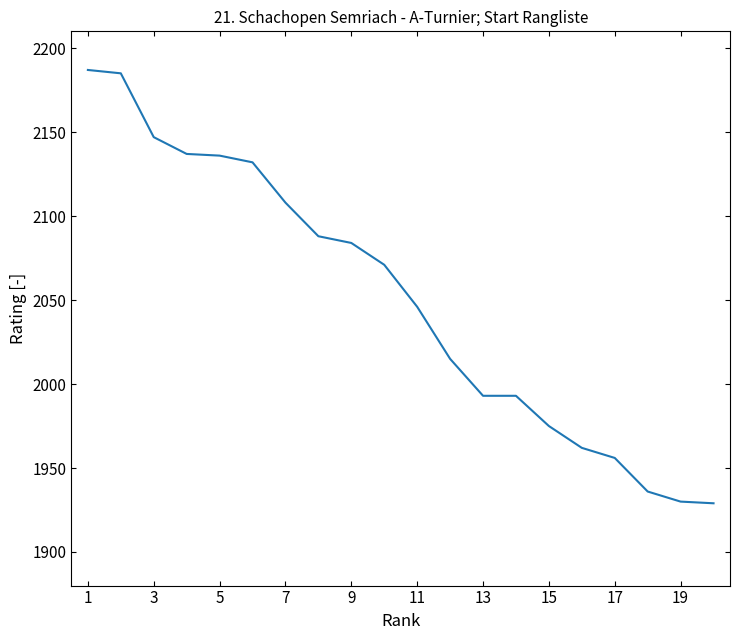

What is the greatest value displayed?

2187